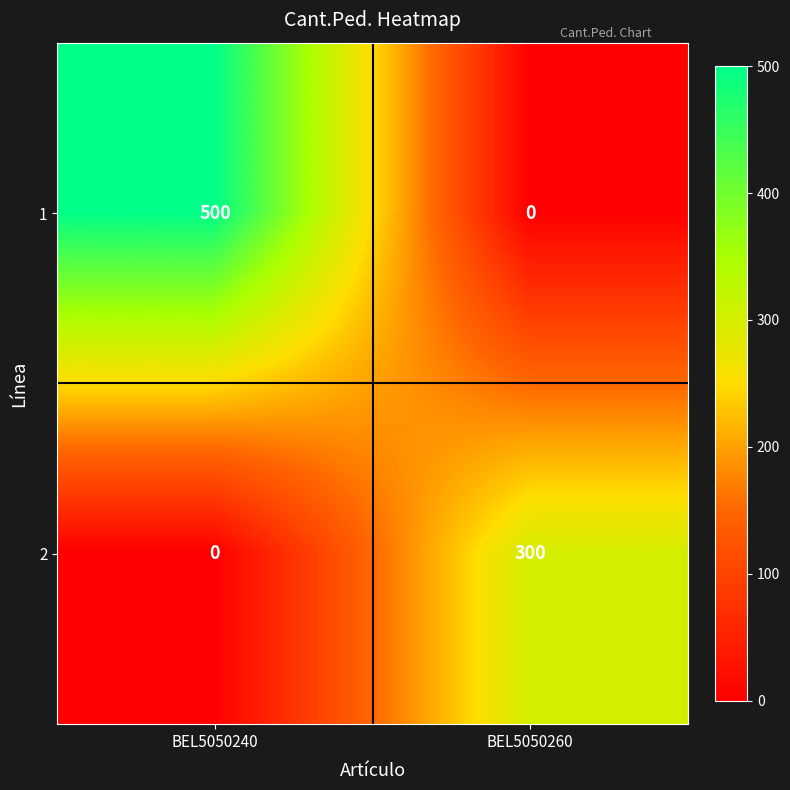

At how many categories does at least one series exceed 138?

2